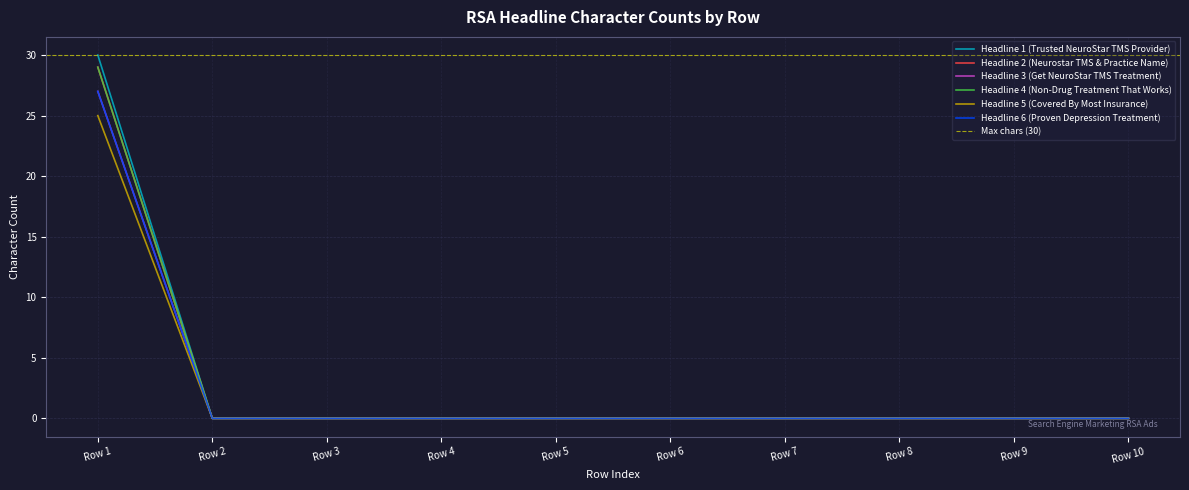

True or false: Headline 6 (Proven Depression Treatment) and Headline 2 (Neurostar TMS & Practice Name) intersect in this chart.

False